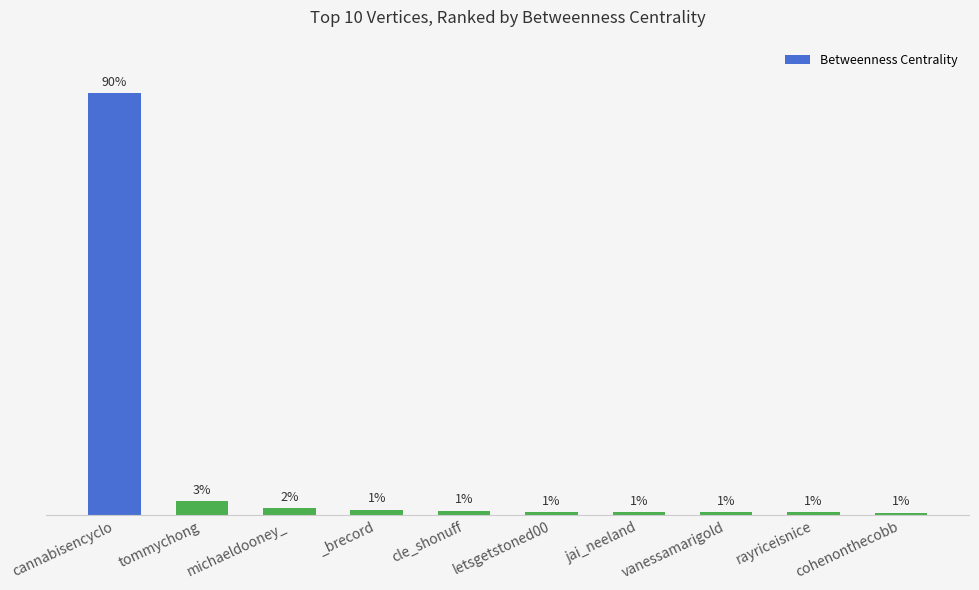

Reading right to left, list all the values displayed in this chart.

602.0	602.5	623.8	672.9	699.7	984.3	1202.0	1584.3	3084.0	89912.7